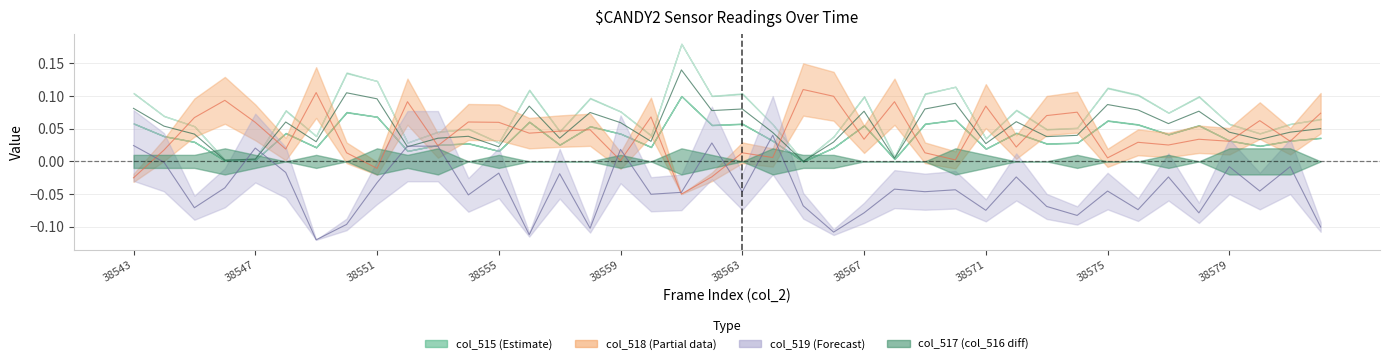

At which label does col_518 reach its minimum?

38561